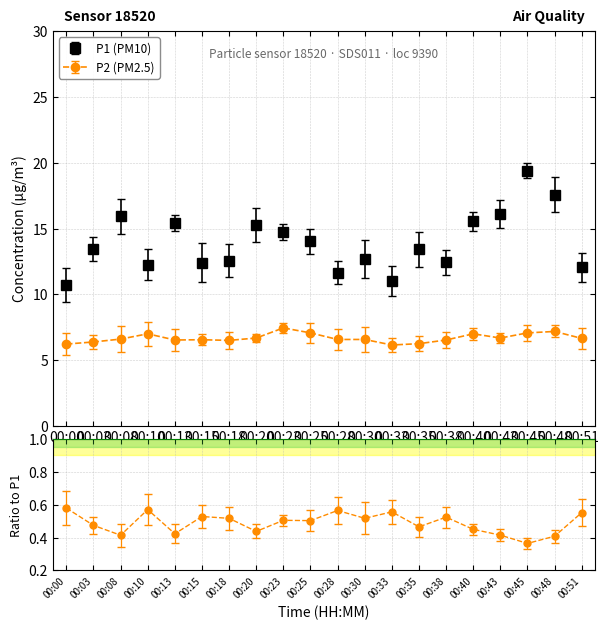

How many lines are shown in the chart?

2